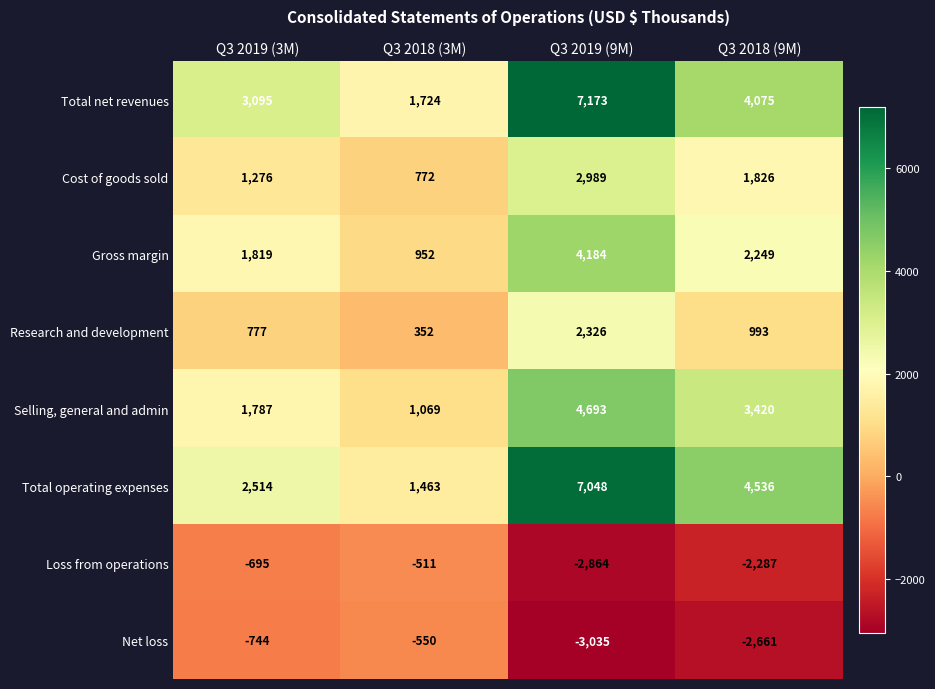

How many distinct data groups are displayed?

8